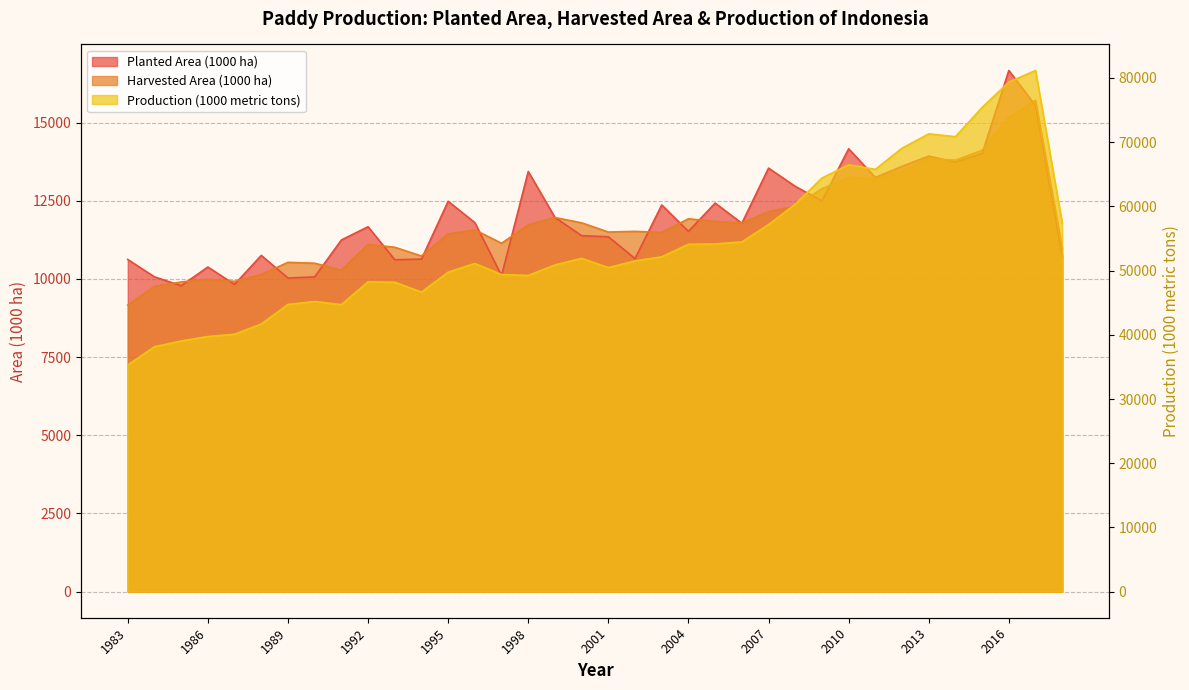

At which label does Planted Area (1000 ha) first exceed 11780?

1995